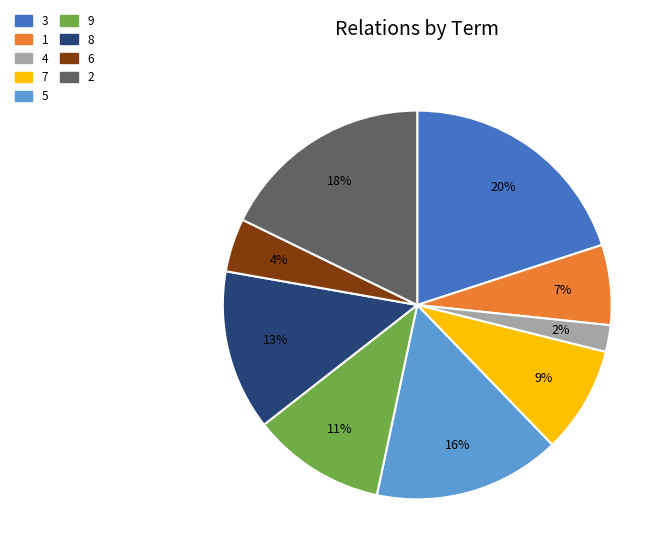

Count the number of slices in the pie.

9